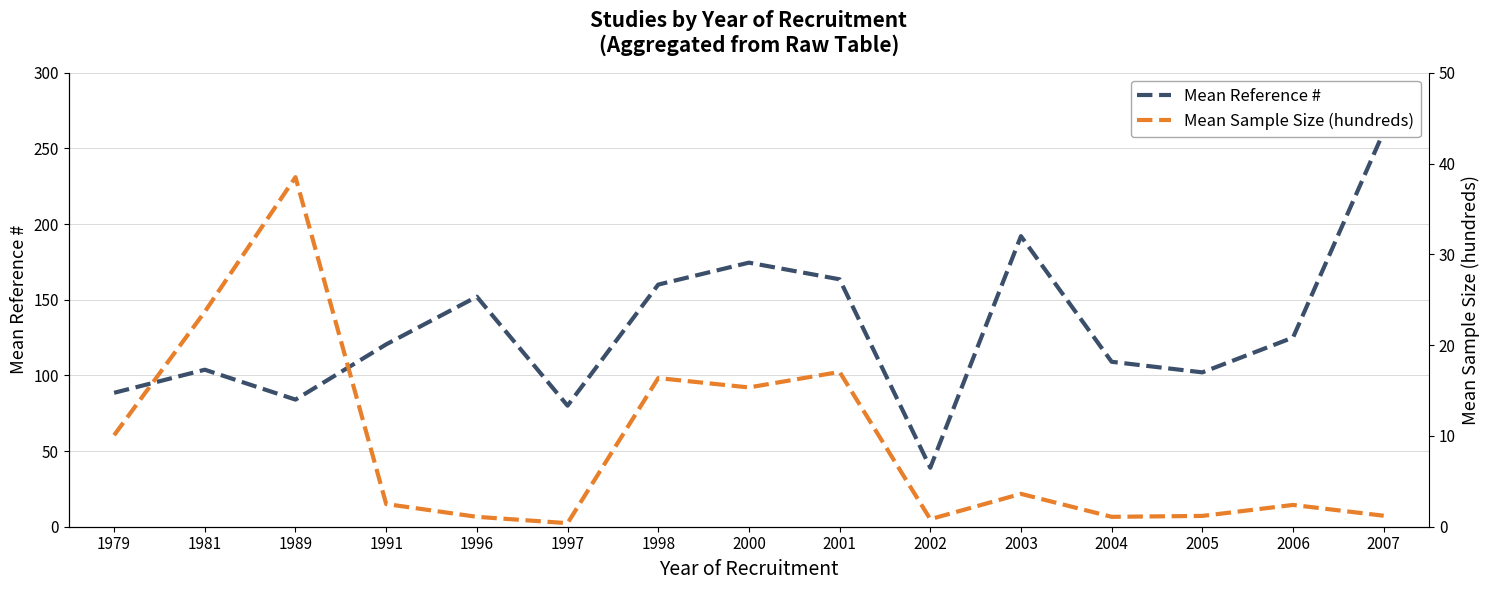

Is it true that Mean Reference # equals 21.3 at 1989?

False